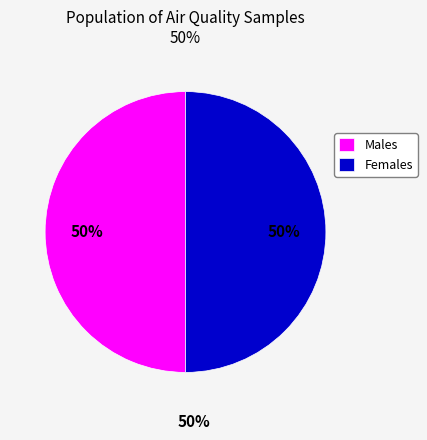

What is the ratio of the value at Males to the value at Females?

1.0